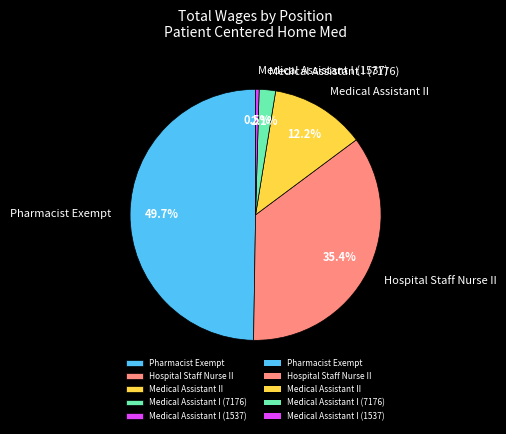

To the nearest percent, what is the average slice percentage?

20%